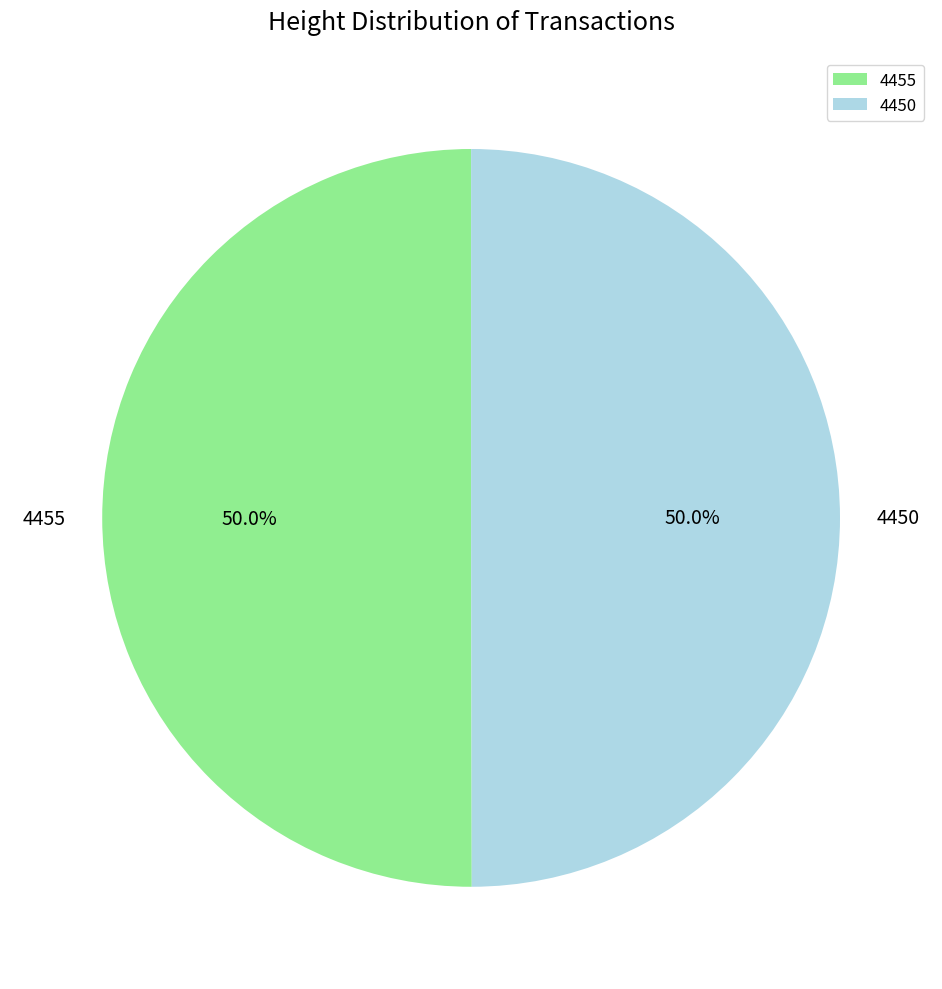

Combined, do 4450 and 4455 account for over 50%?

Yes